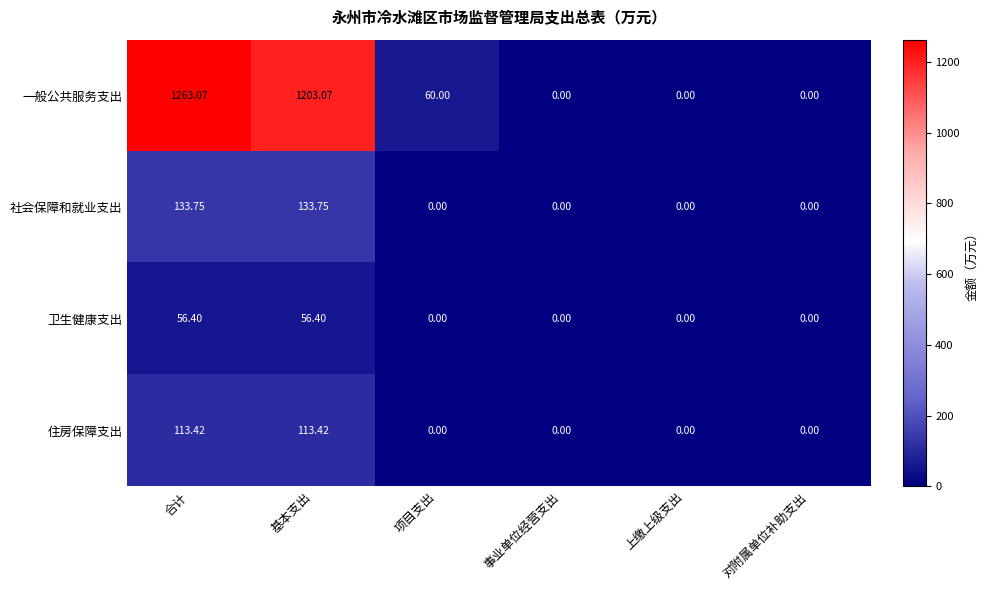

List the series in order of their peak value, lowest first.

卫生健康支出, 住房保障支出, 社会保障和就业支出, 一般公共服务支出